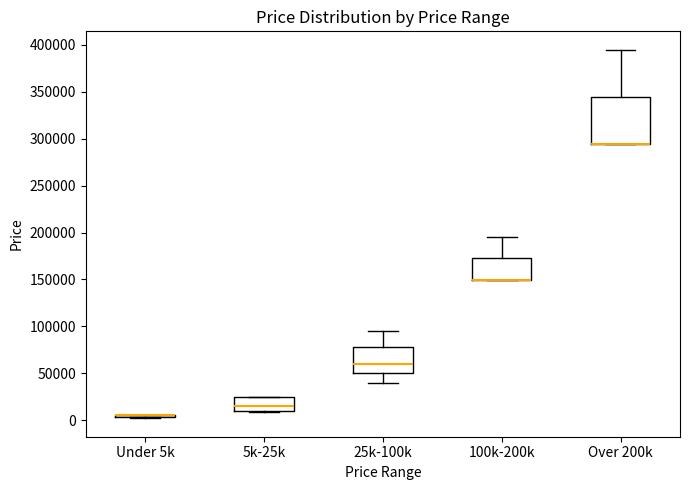

Where is the upper edge of the box for Over 200k on the y-axis? The values are not printed on the chart, so give them approximately, as read against the axis.

345000